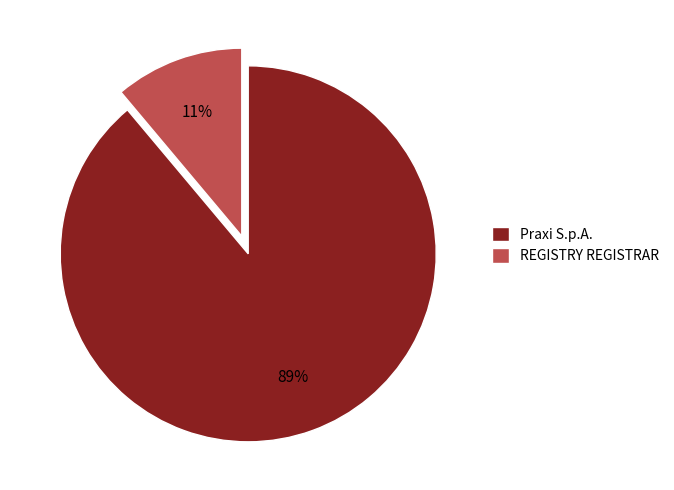

How many segments does this pie chart have?

2